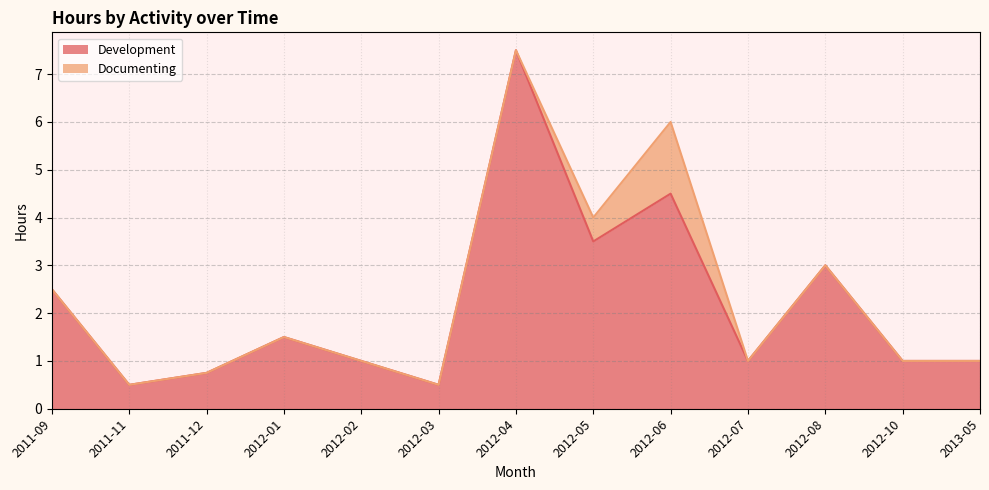

What position from the right is 2012-07?

4